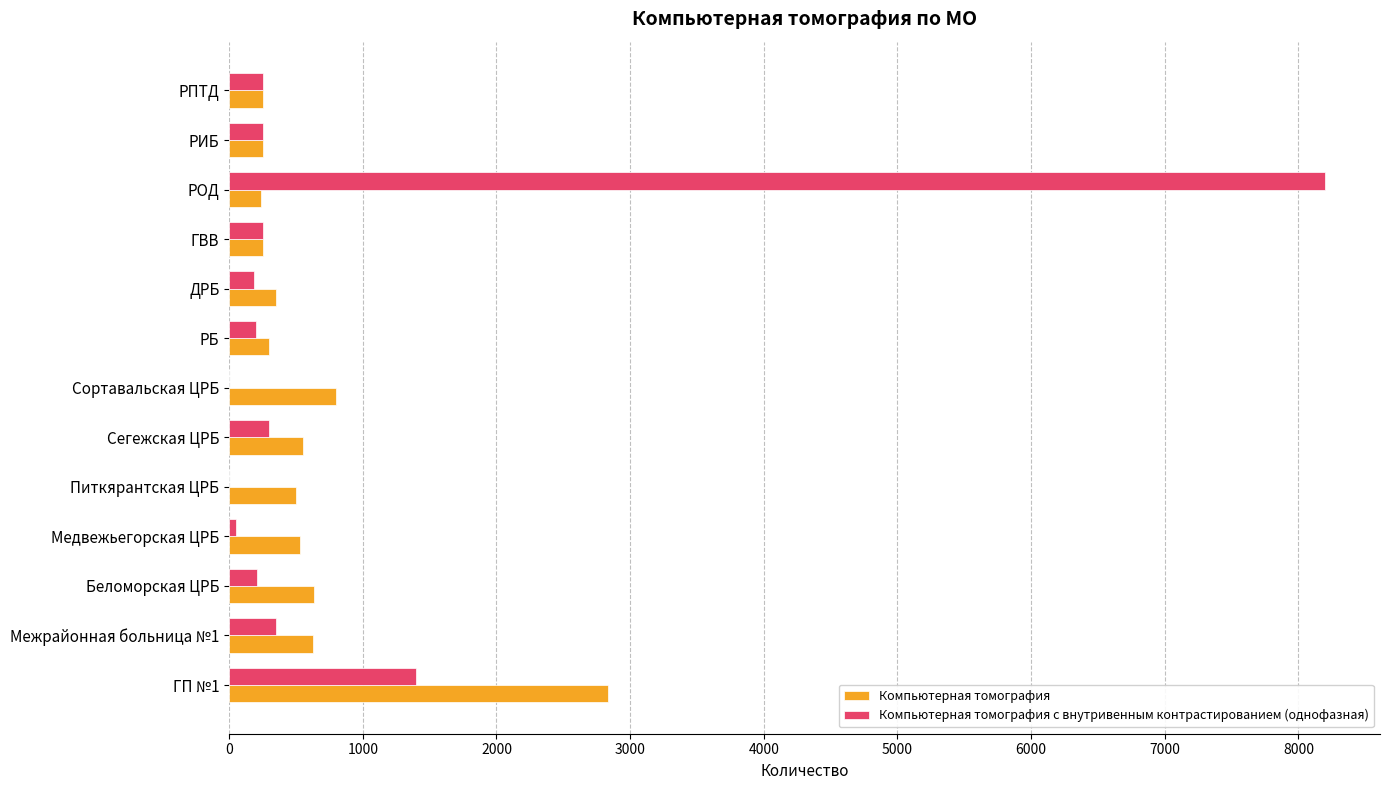

The Компьютерная томография series shows 300 at РБ. True or false?

True